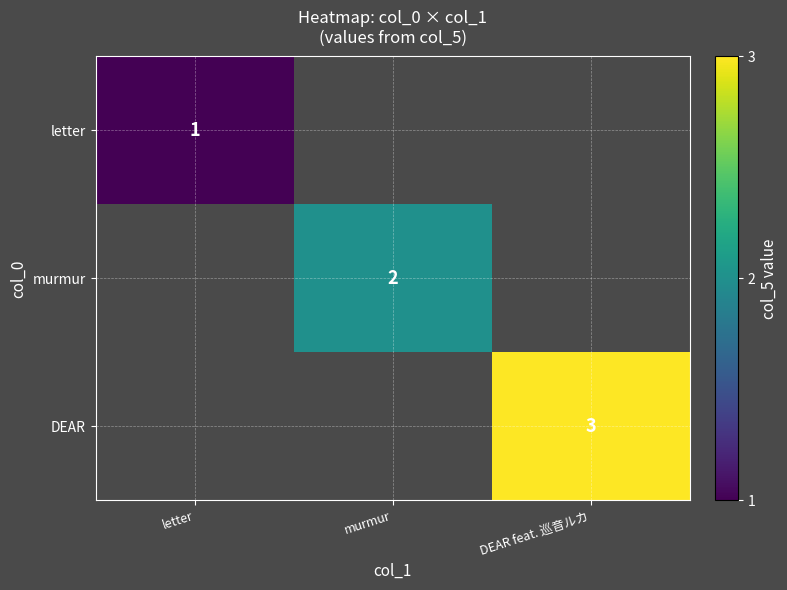

Between murmur and DEAR feat. 巡音ルカ, which is larger?

DEAR feat. 巡音ルカ